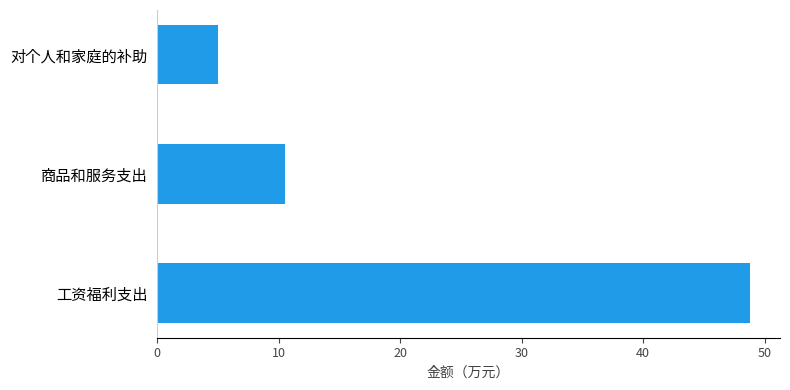

The value at 对个人和家庭的补助 is 5.0. True or false?

True